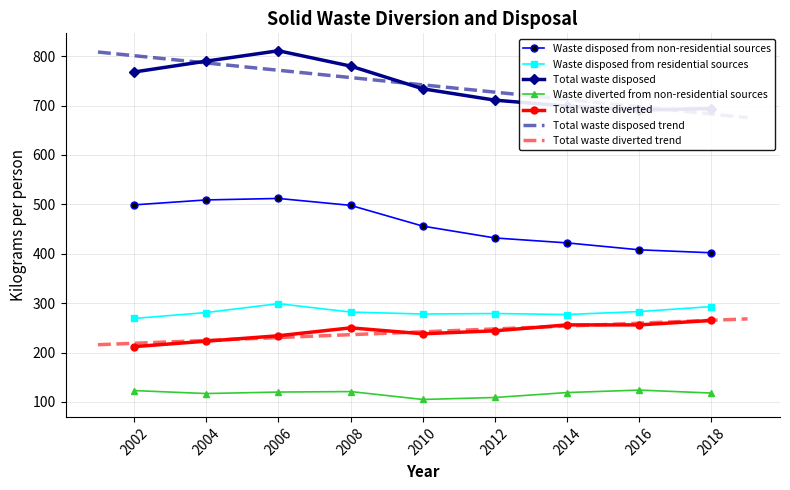

What are all the series names shown in the legend?

Waste disposed from non-residential sources, Waste disposed from residential sources, Total waste disposed, Waste diverted from non-residential sources, Total waste diverted